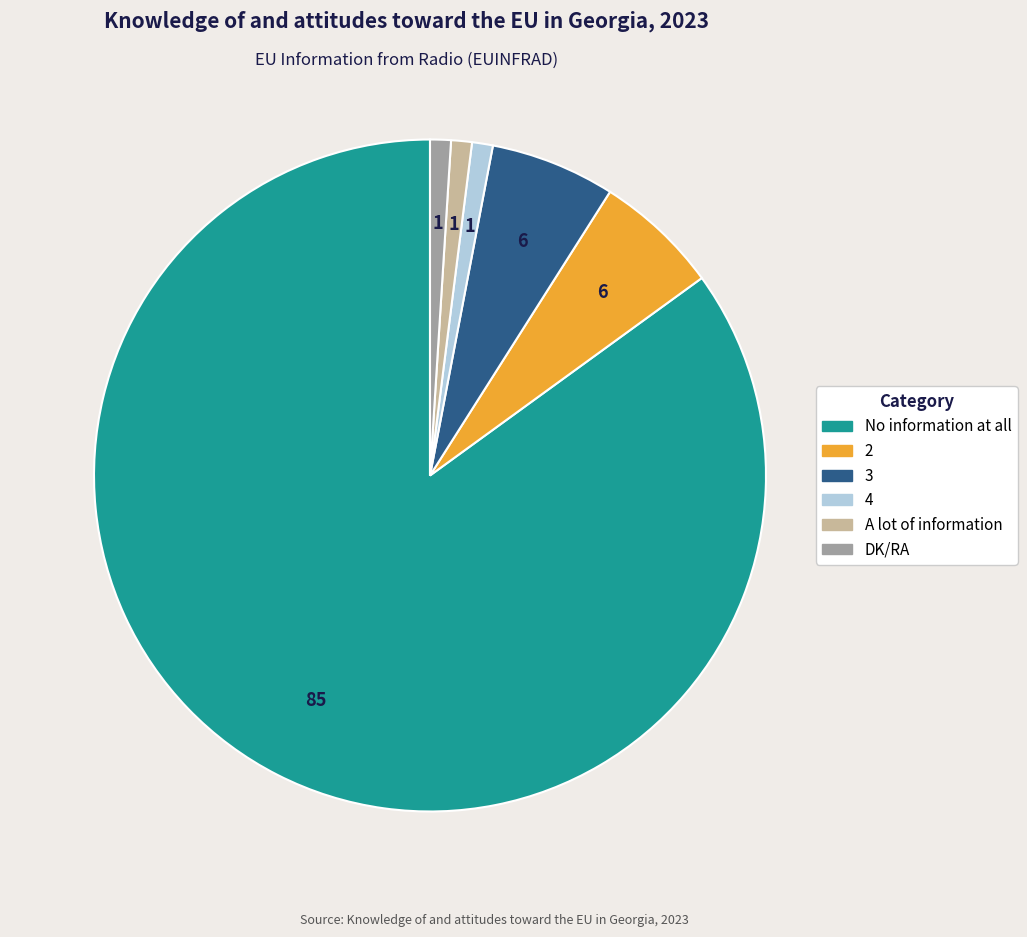

What is the majority slice?

No information at all